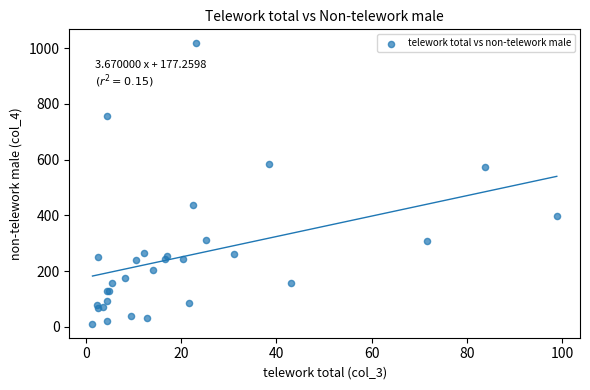

What Y value in the scatter plot is closest to 514?

574.6